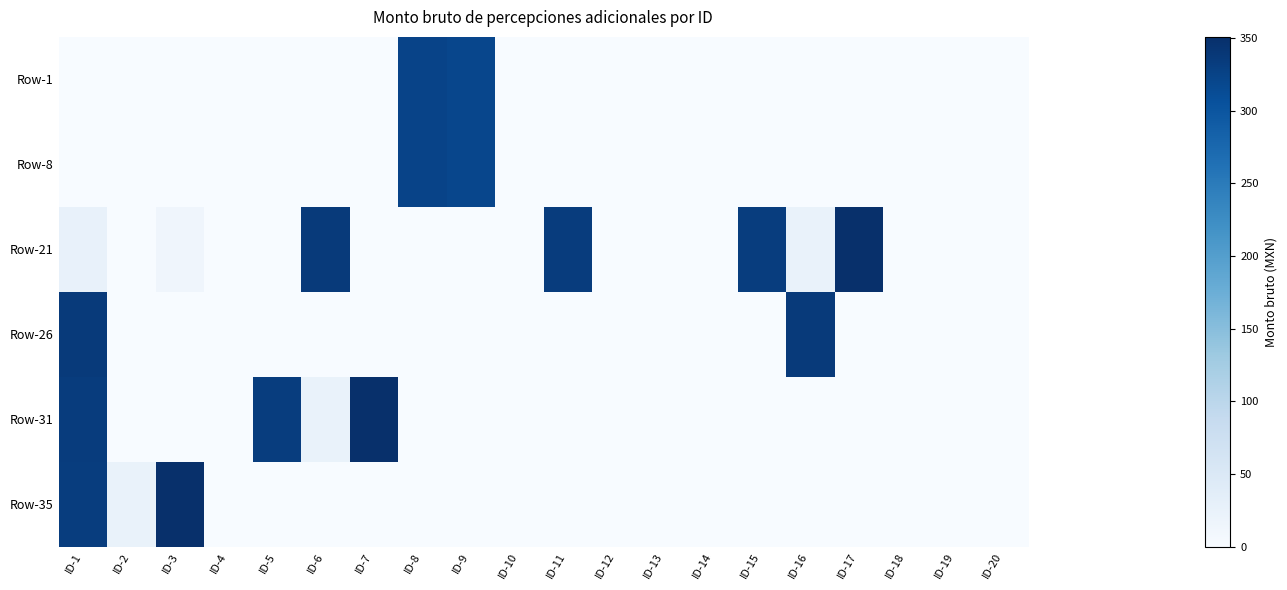

Which series has the largest total across all categories?

Row-21